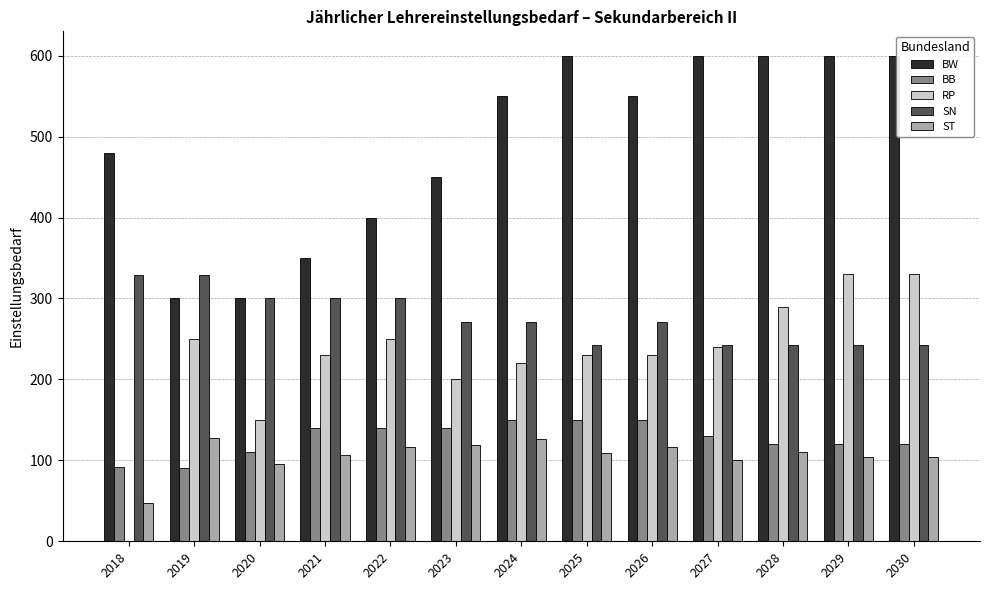

What is the highest value of the SN series?

329